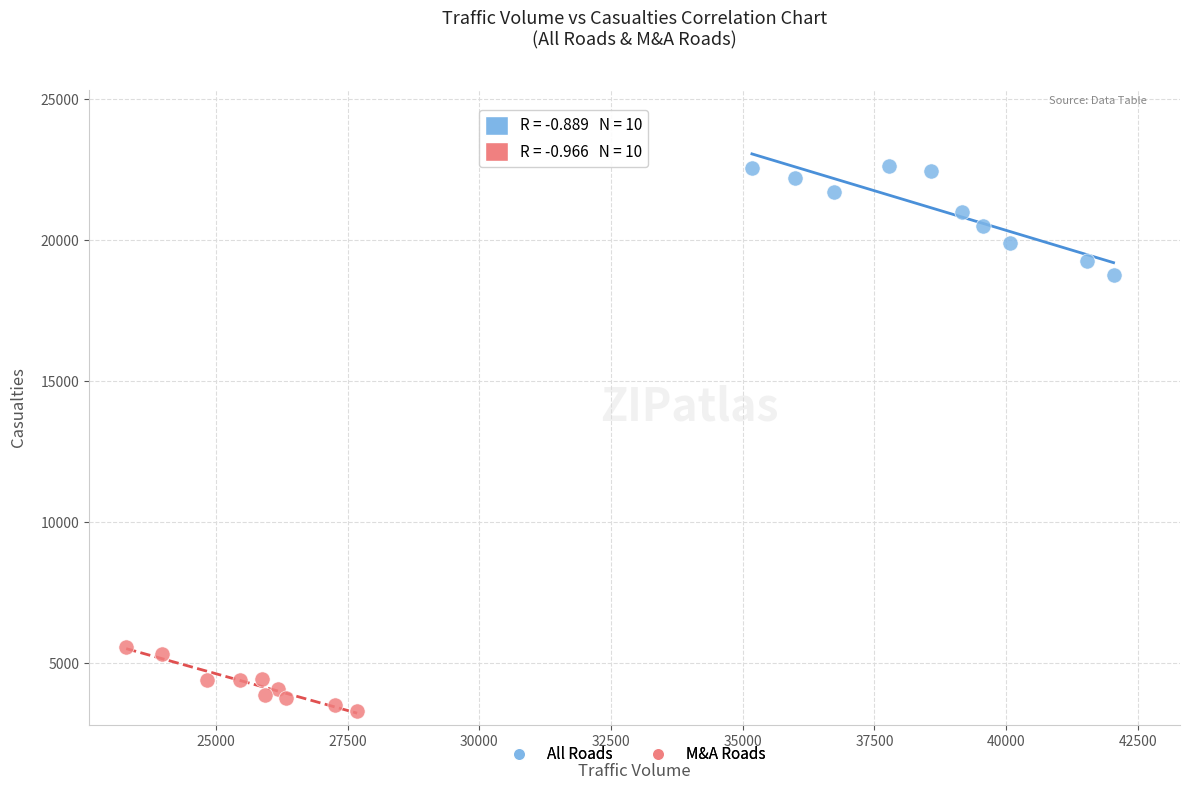

What are all the series names shown in the legend?

All Roads, M&A Roads